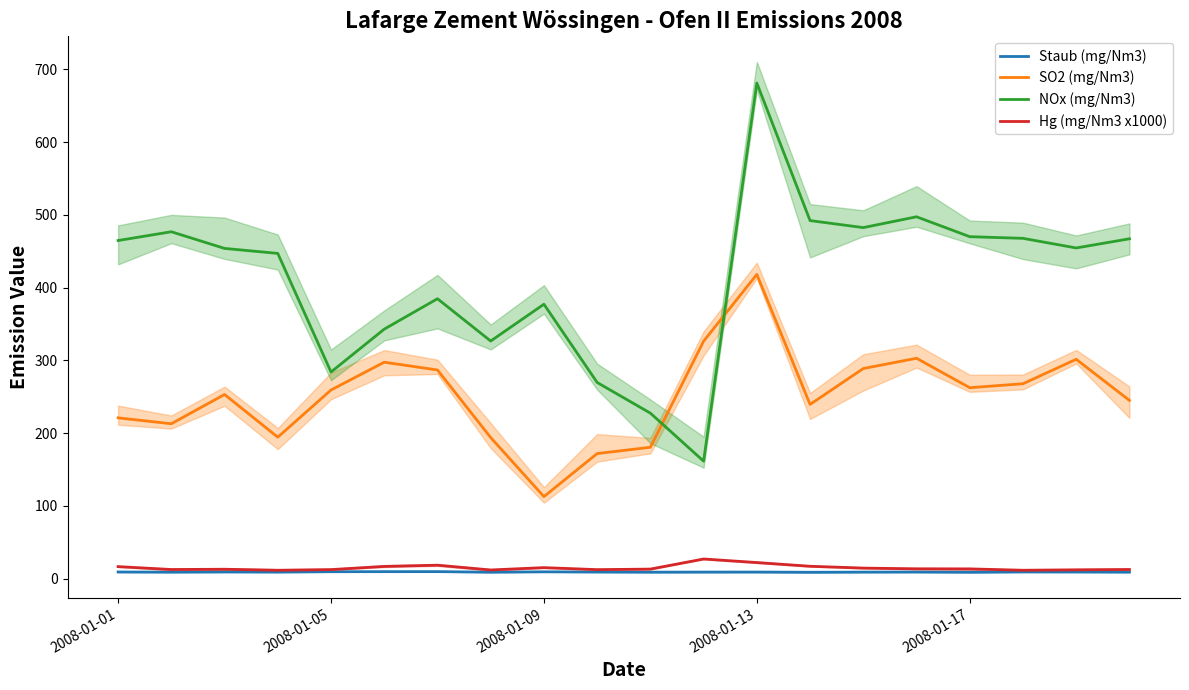

How many categories are shown in the chart?

20